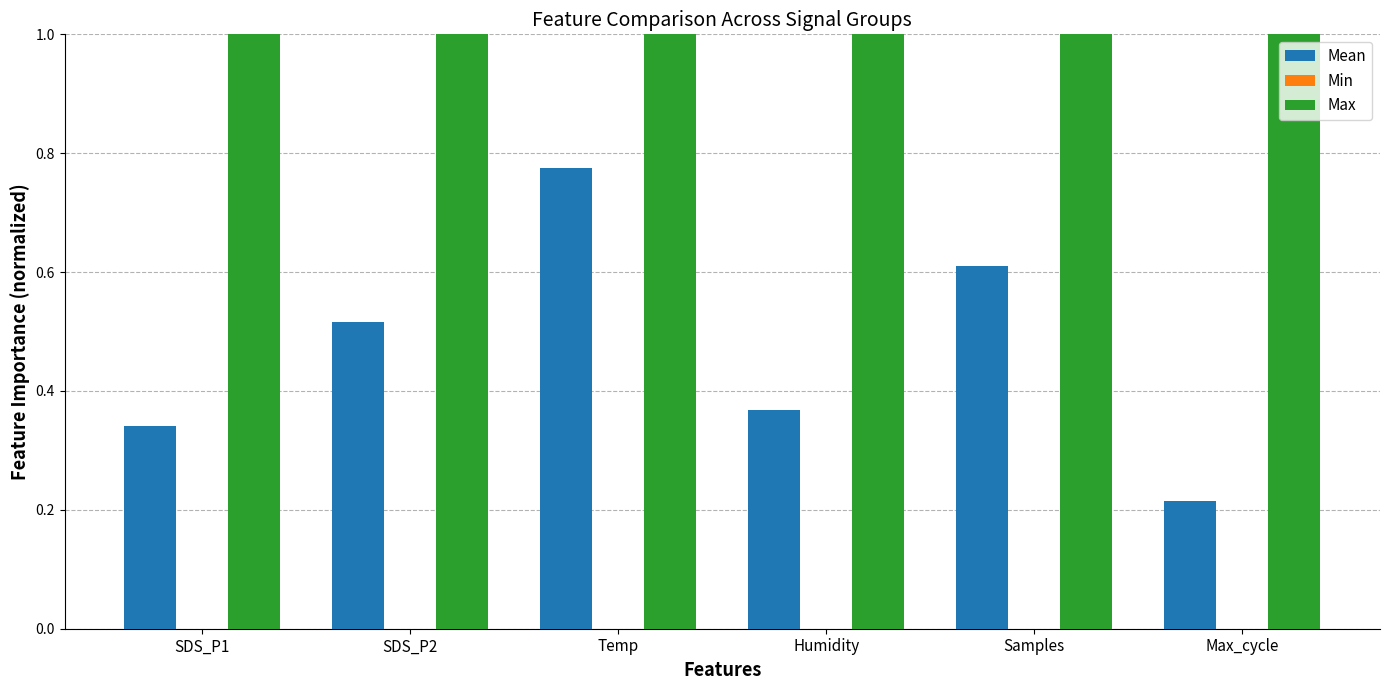

What is the sum of all Max values?

6.0